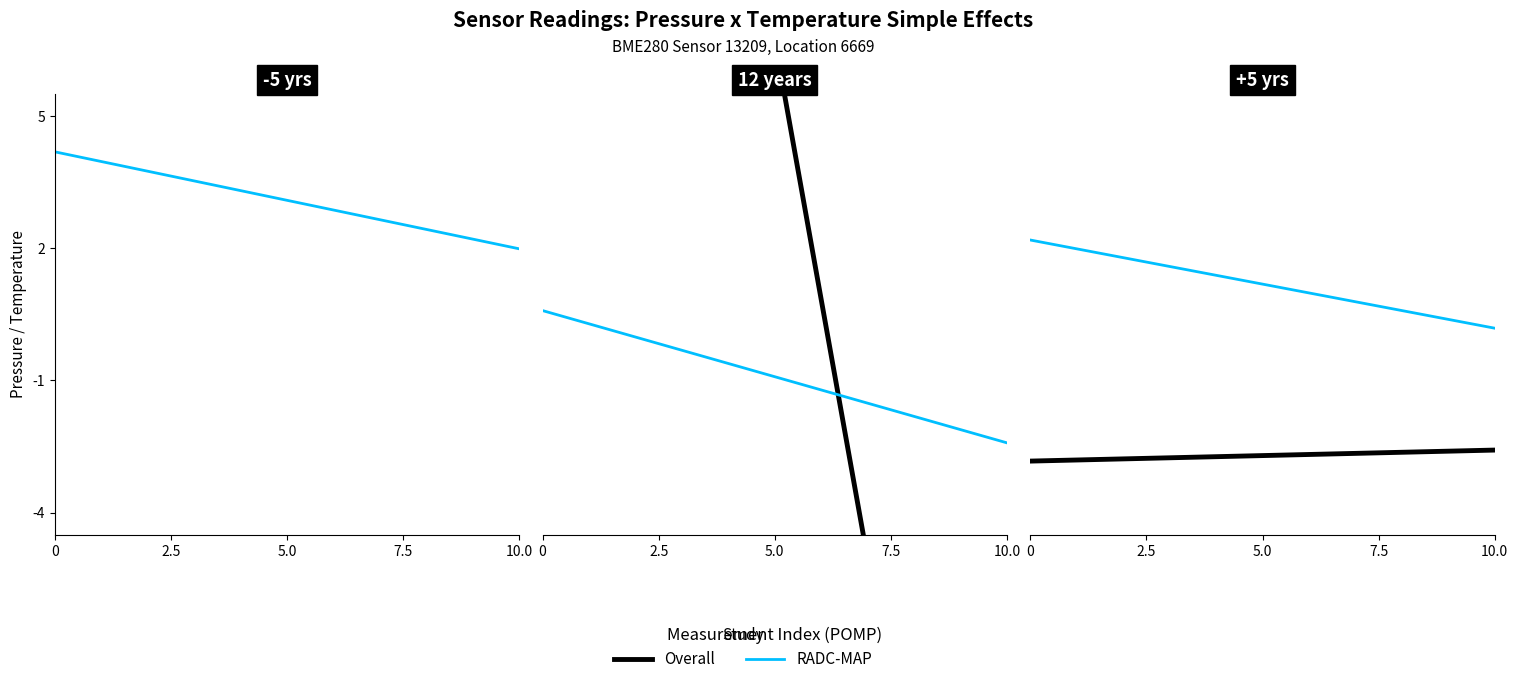

At how many categories does at least one series exceed -2?

2